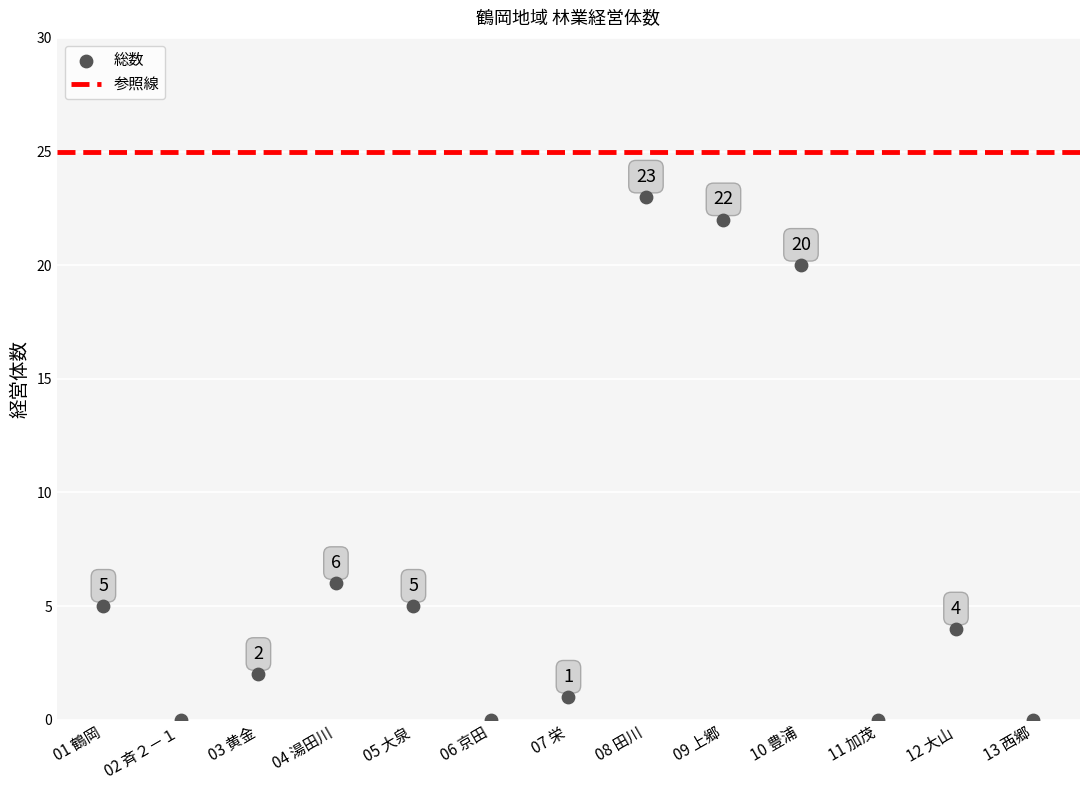

What Y value in the scatter plot is closest to 11?

6